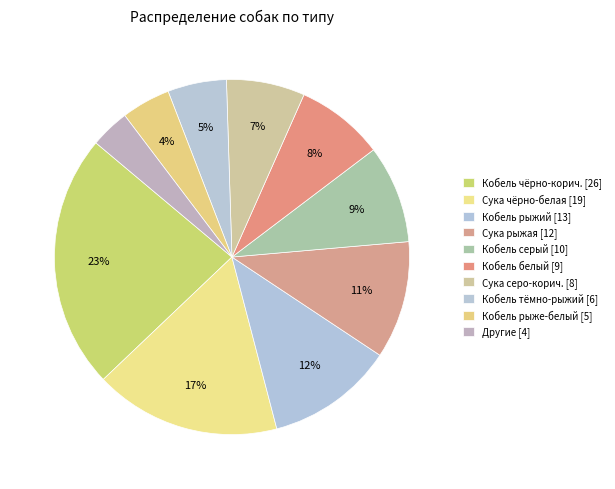

Which slice is the largest?

Кобель чёрно-корич. [26]